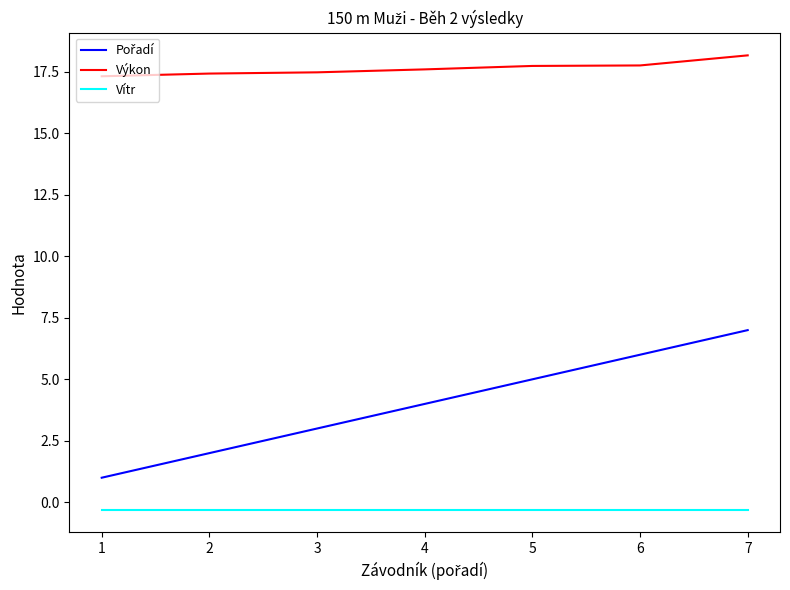

Count the number of categories in the chart.

7